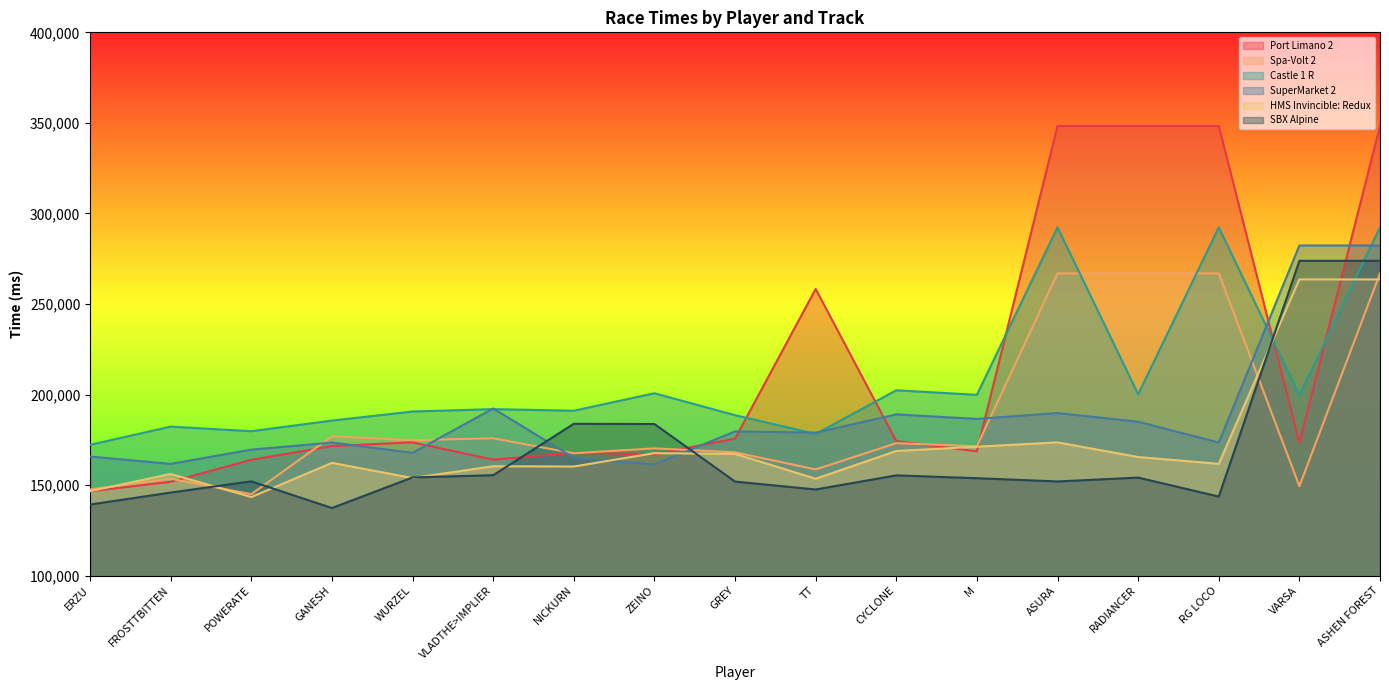

Does the chart display data point markers on the line(s)?

No